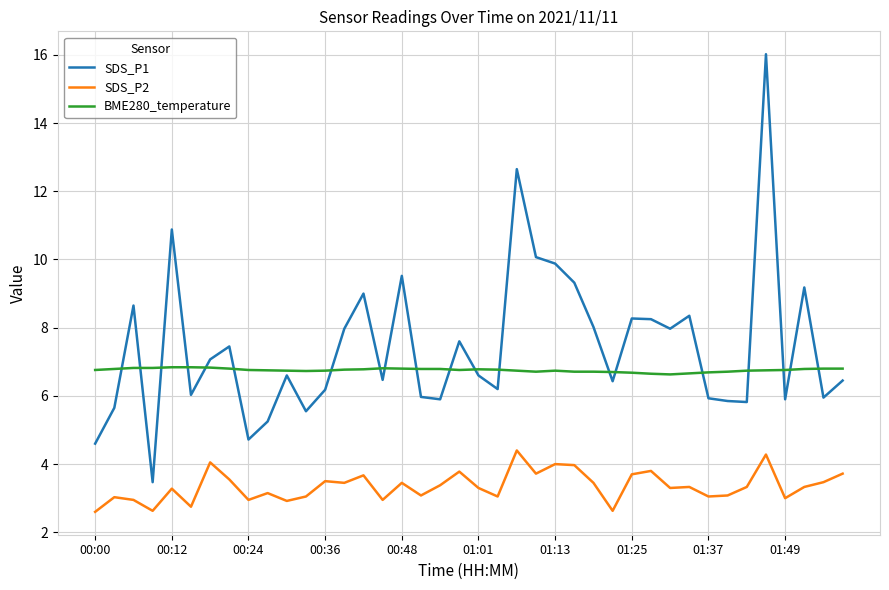

List the series in order of their overall mean, lowest first.

SDS_P2, BME280_temperature, SDS_P1